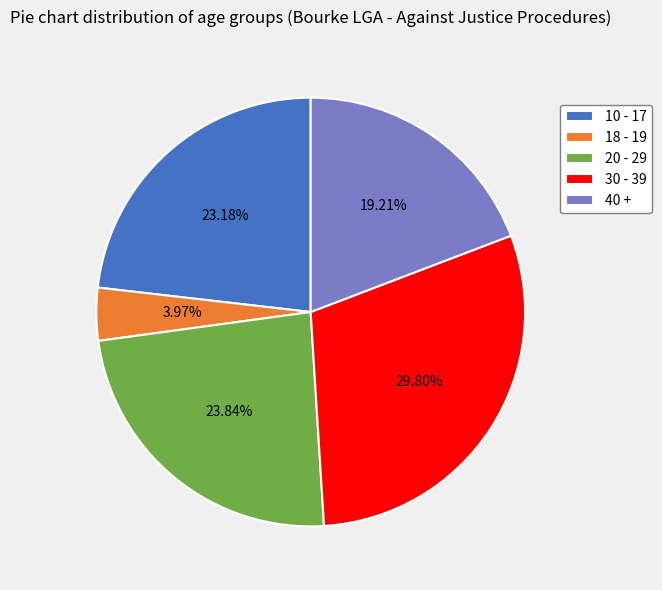

Which has a higher value, 18 - 19 or 40 +?

40 +